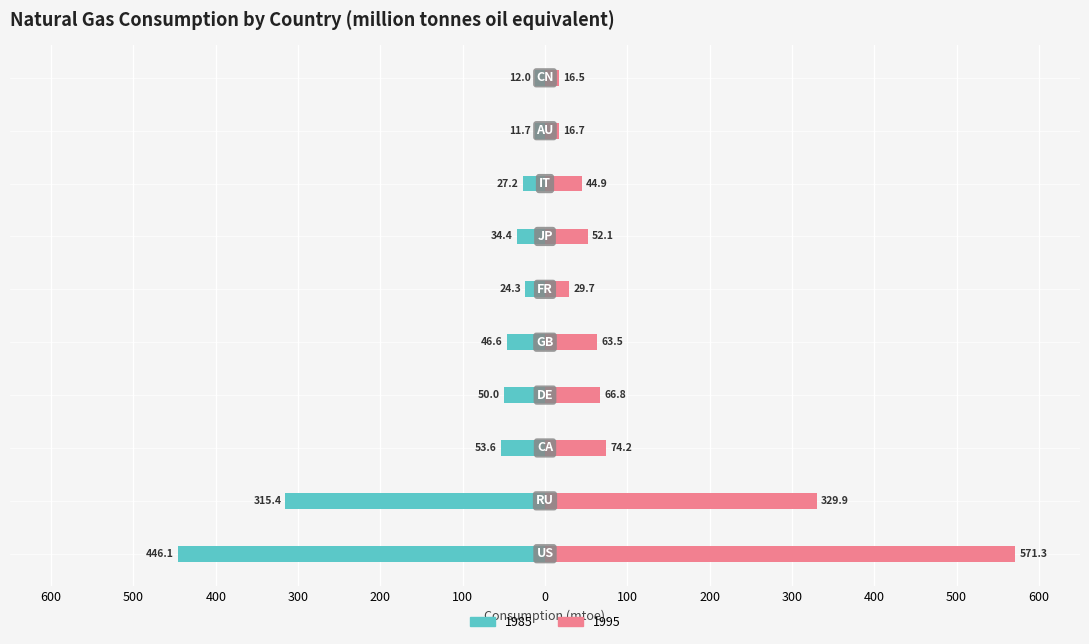

Reading left to right, what are all the values shown in this chart?

1985: US=-446.1	RU=-315.4	CA=-53.6	DE=-50.0	GB=-46.6	FR=-24.3	JP=-34.4	IT=-27.2	AU=-11.7	CN=-12.0
1995: US=571.3	RU=329.9	CA=74.2	DE=66.8	GB=63.5	FR=29.7	JP=52.1	IT=44.9	AU=16.7	CN=16.5